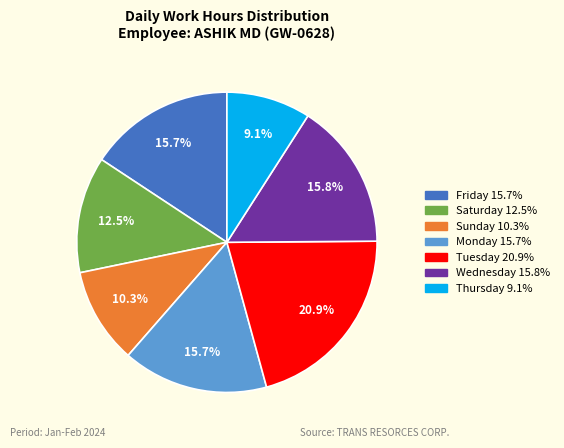

Is there any slice that represents more than half of the pie?

No